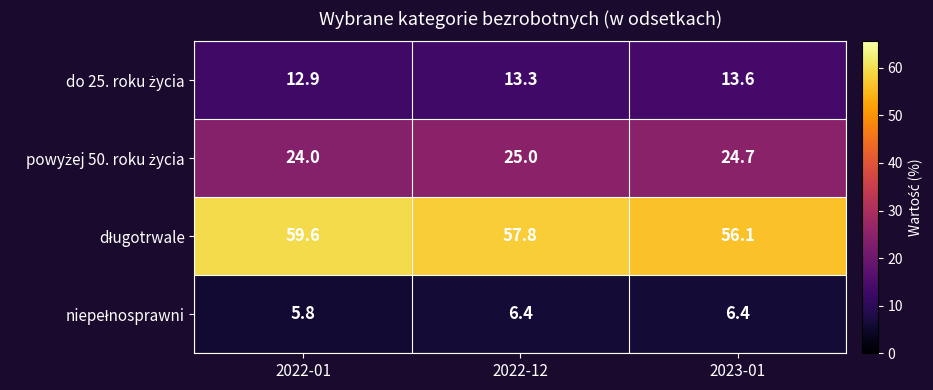

What is the total value across all series at 2023-01?

100.8